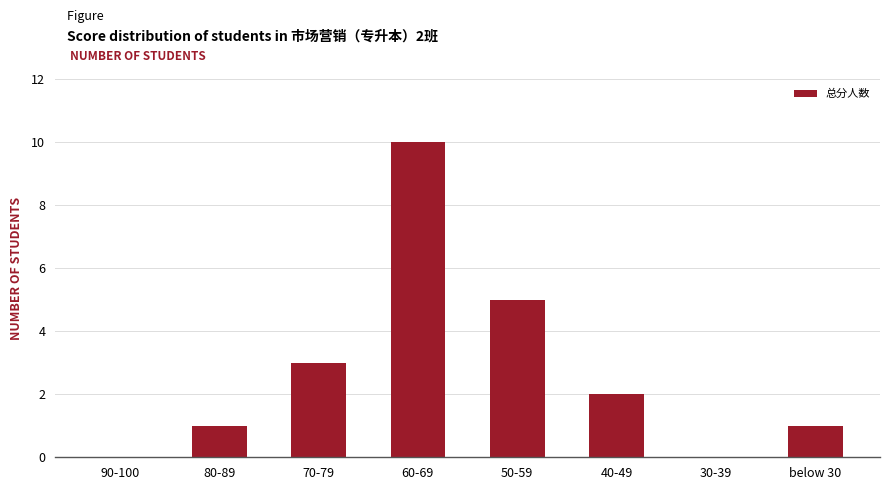

The value at 30-39 is 0. True or false?

True